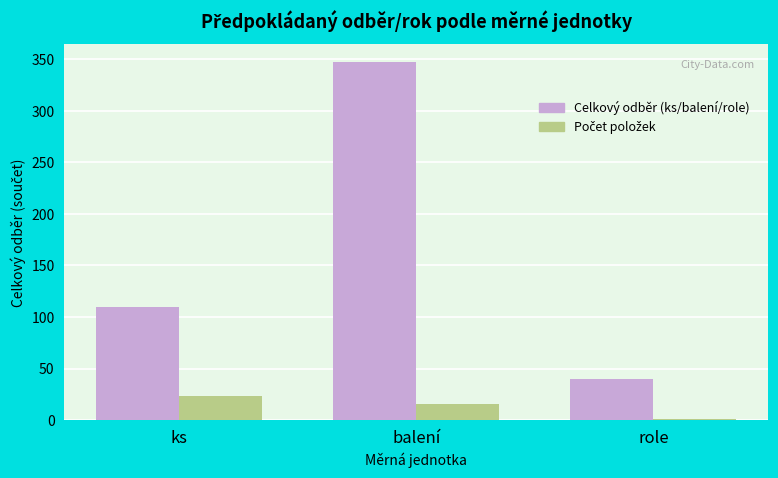

Which label corresponds to the largest value in the chart?

balení